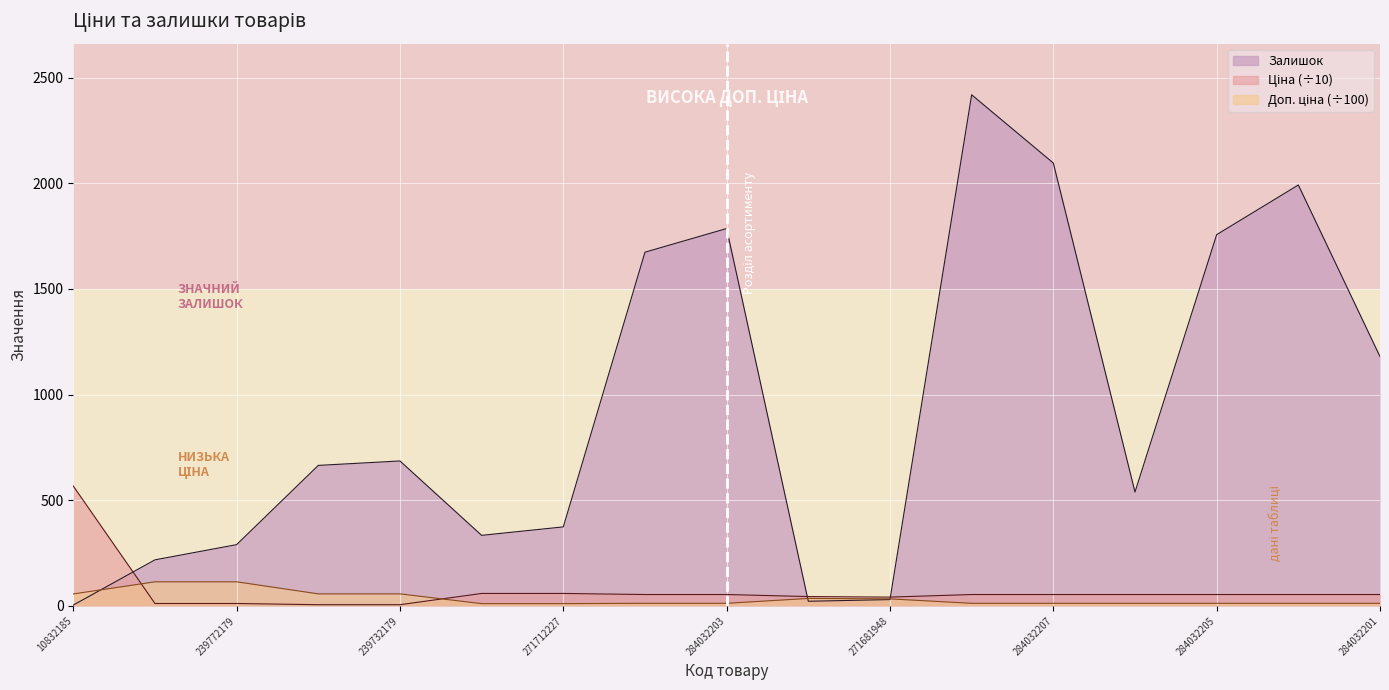

Rank the series by their maximum value, from lowest to highest.

Доп. ціна, Ціна, Залишок